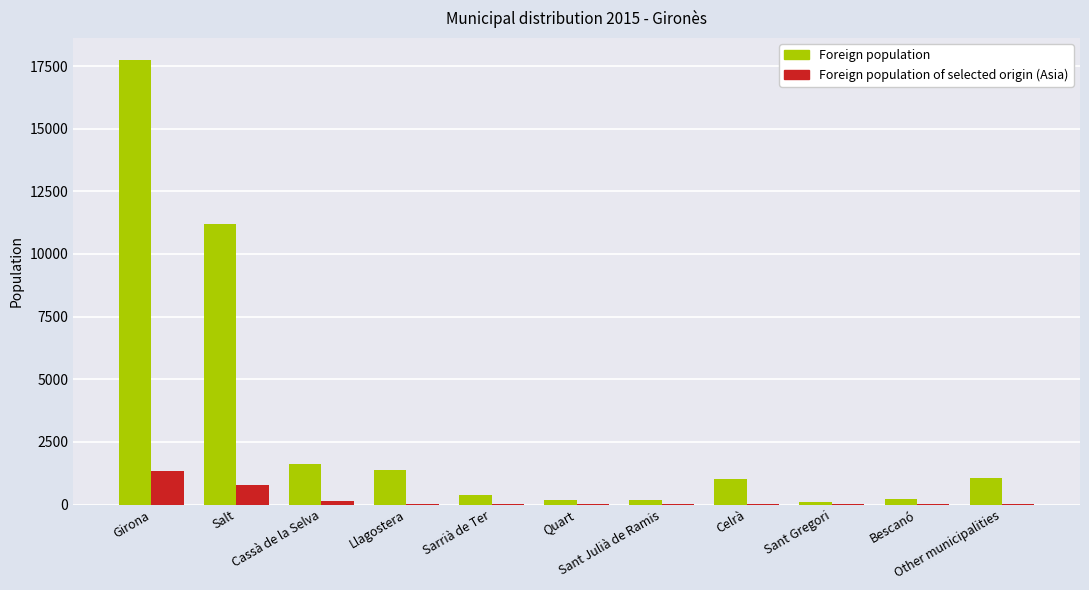

What is the sum of the Foreign population of selected origin (Asia) values at Bescanó and Girona?

1341